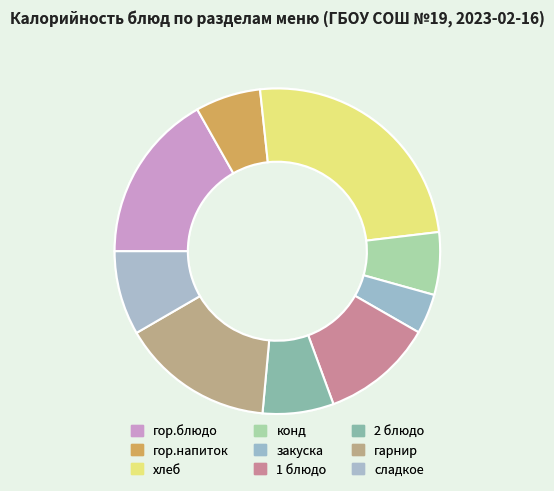

What percentage is the закуска slice, to the nearest percent?

4%